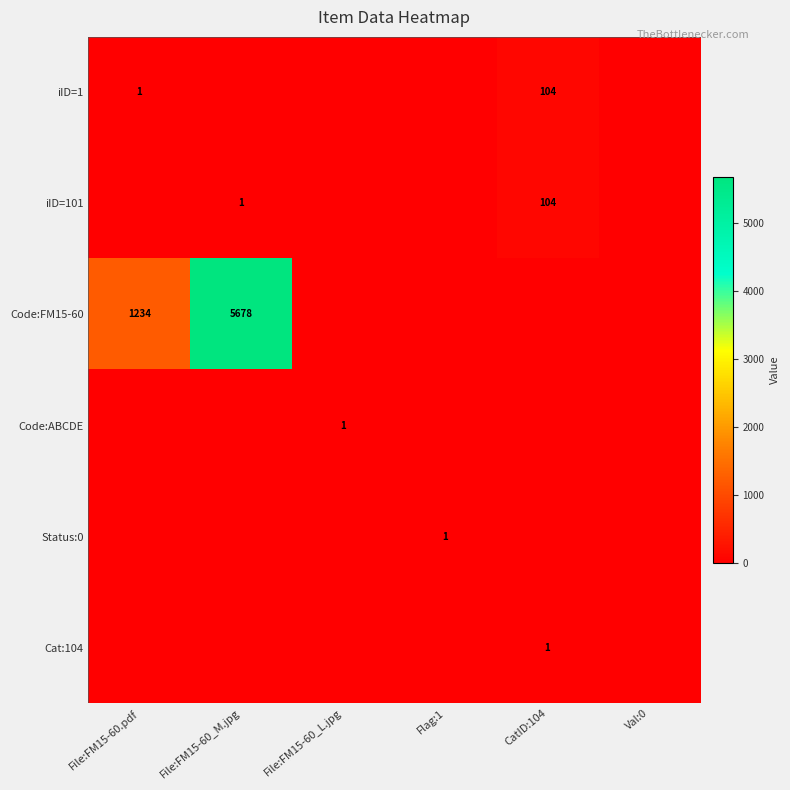

The value of iID=101 at File:FM15-60_M.jpg is 0. True or false?

False